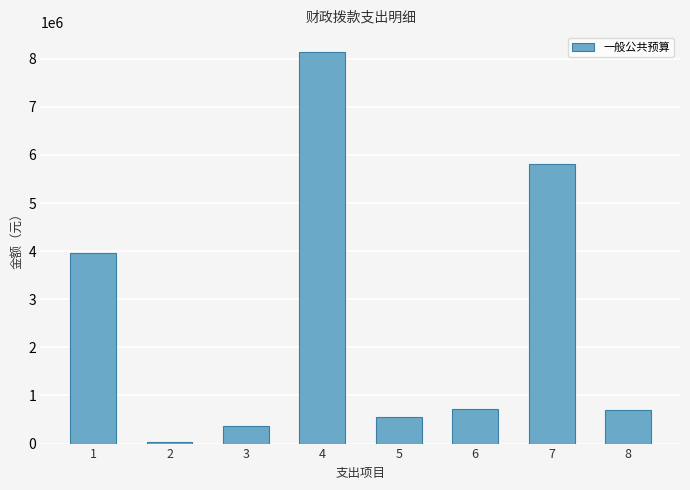

The chart shows a value of 1520381 at 7. True or false?

False